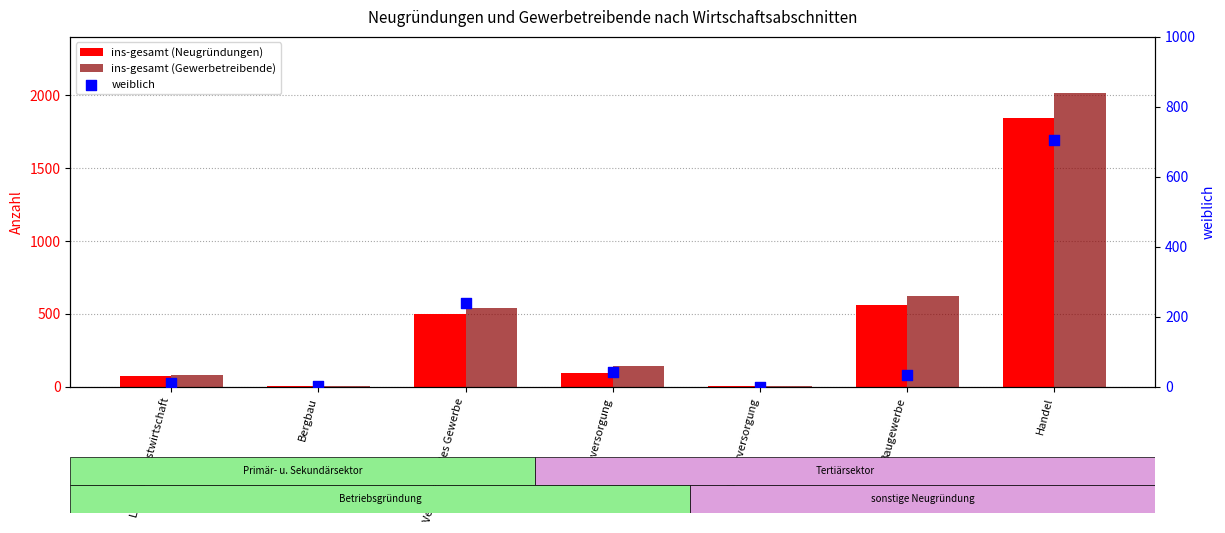

Which series contains the lowest Y value?

weiblich